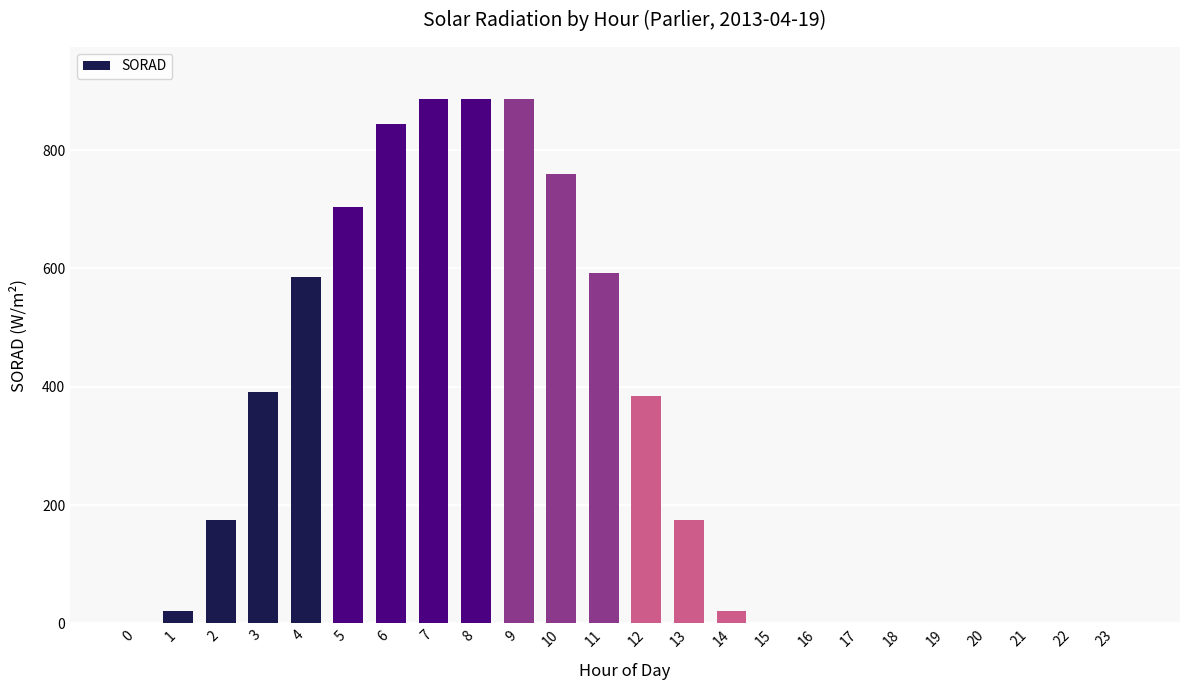

What is the sum of all values?

7307.7